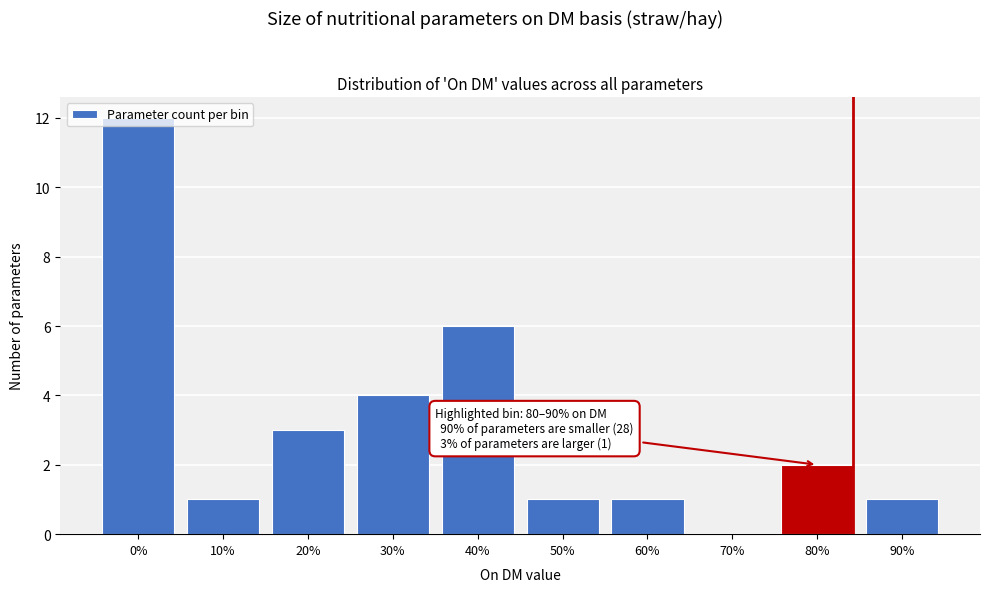

Which has a higher value, 10% or 80%?

80%